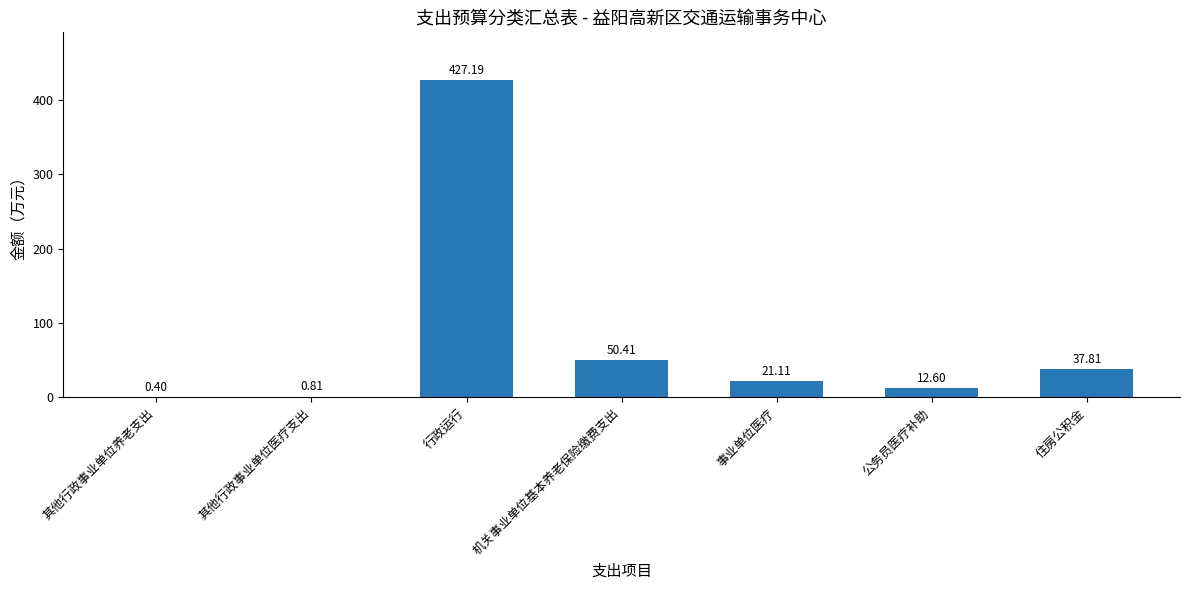

Which category has the highest value across all series?

行政运行